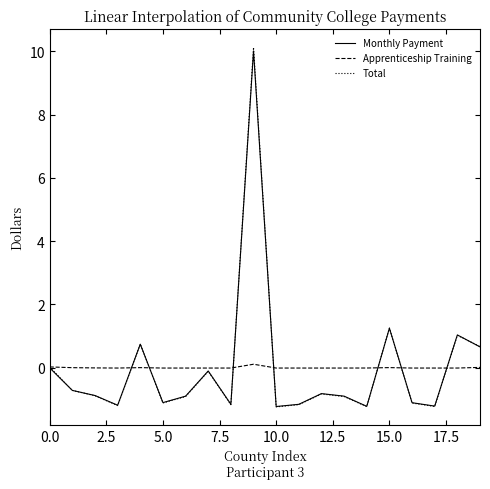

In Monthly Payment, how many points are lower than both neighbors (excluding endpoints)?

6